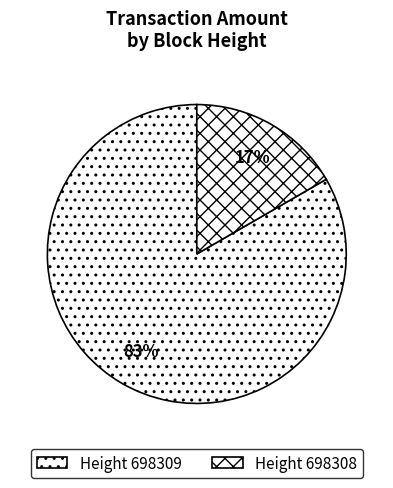

Rank the categories by value from lowest to highest.

698308, 698309